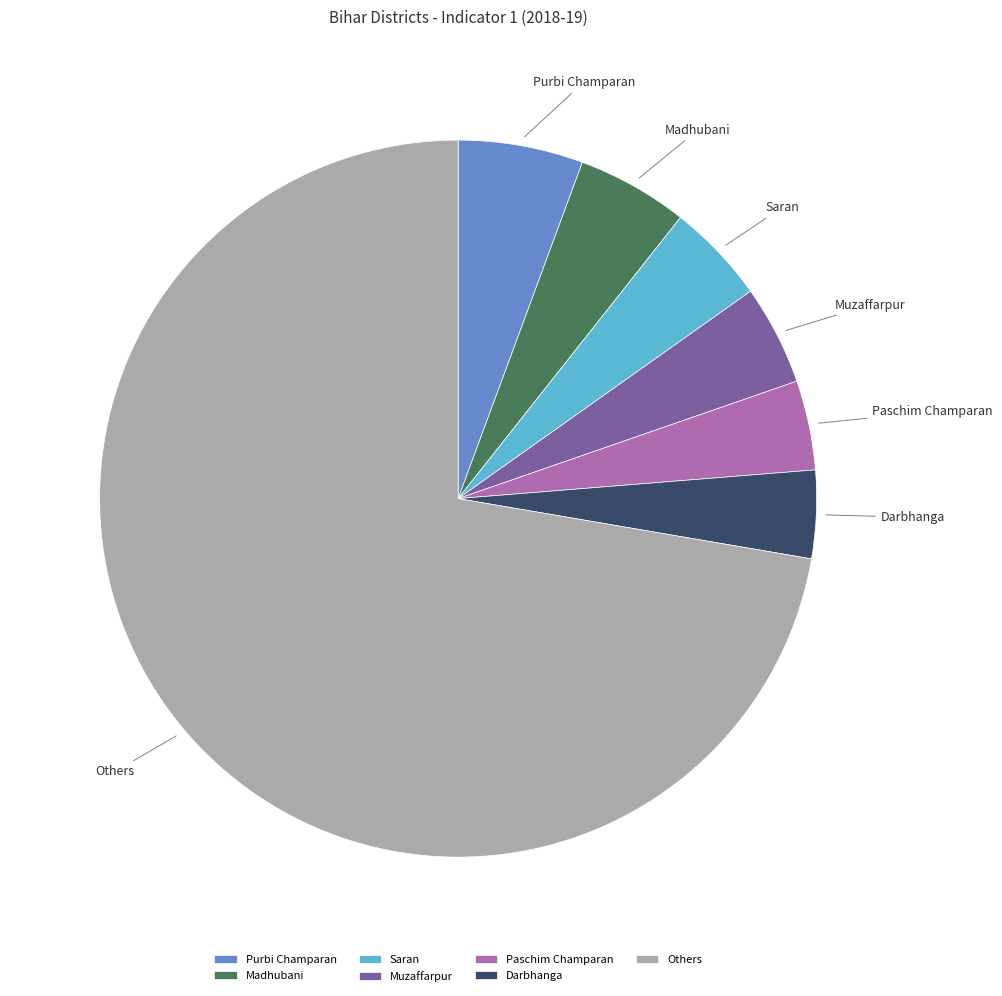

How many slices are in this pie chart?

7